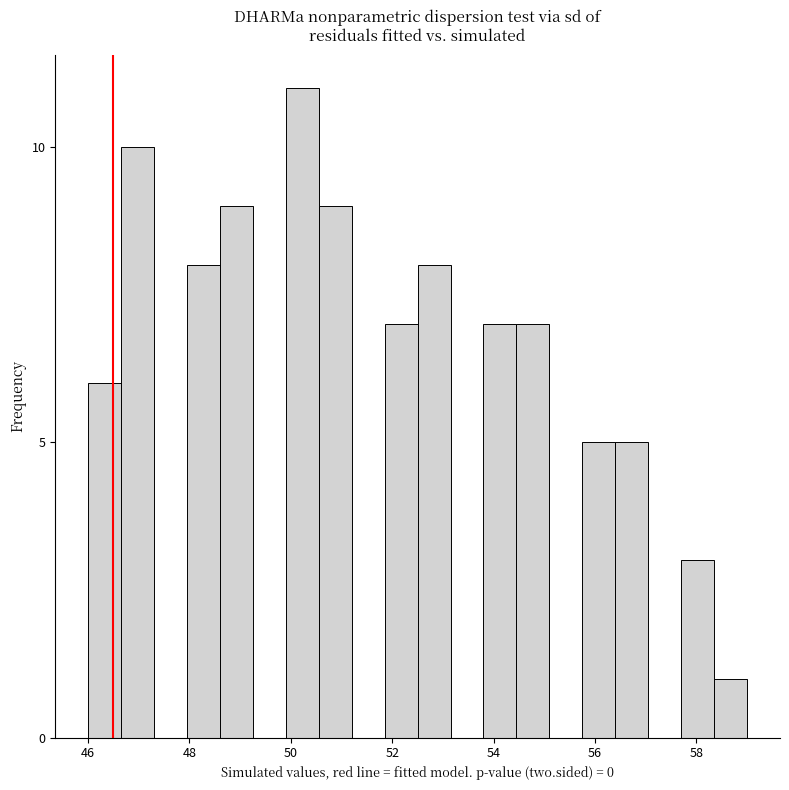

Around what value on the x-axis is the tallest bar? Give the approximate position of its centre, as read against the axis.

50.2